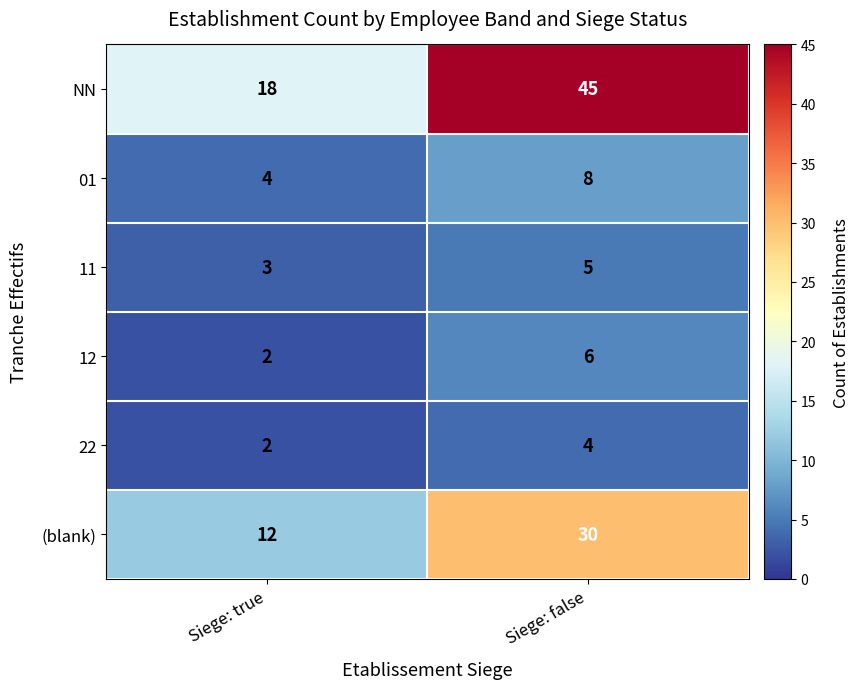

What is the maximum value for 01?

8